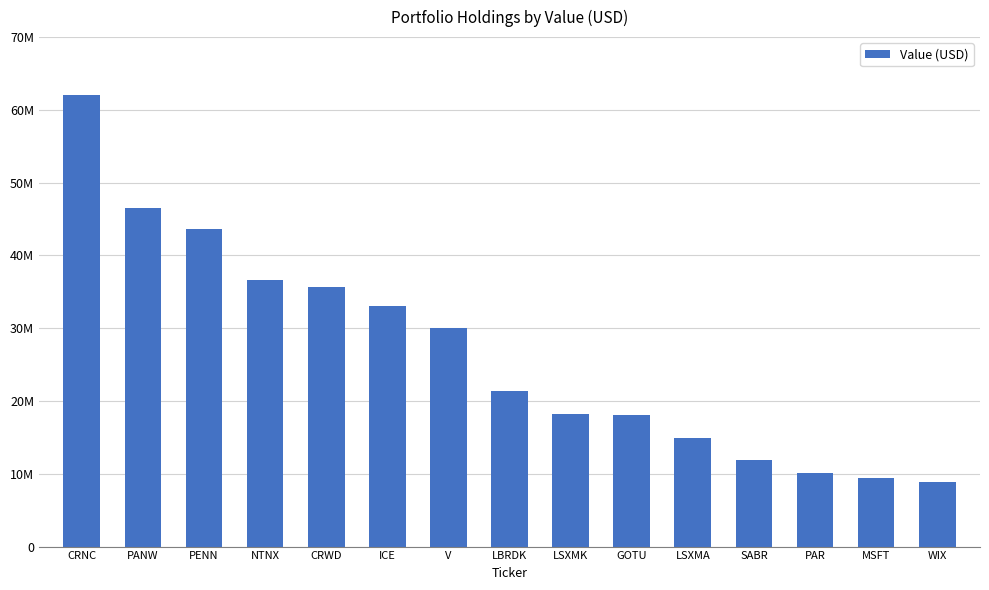

Which category has the highest value across all series?

CRNC